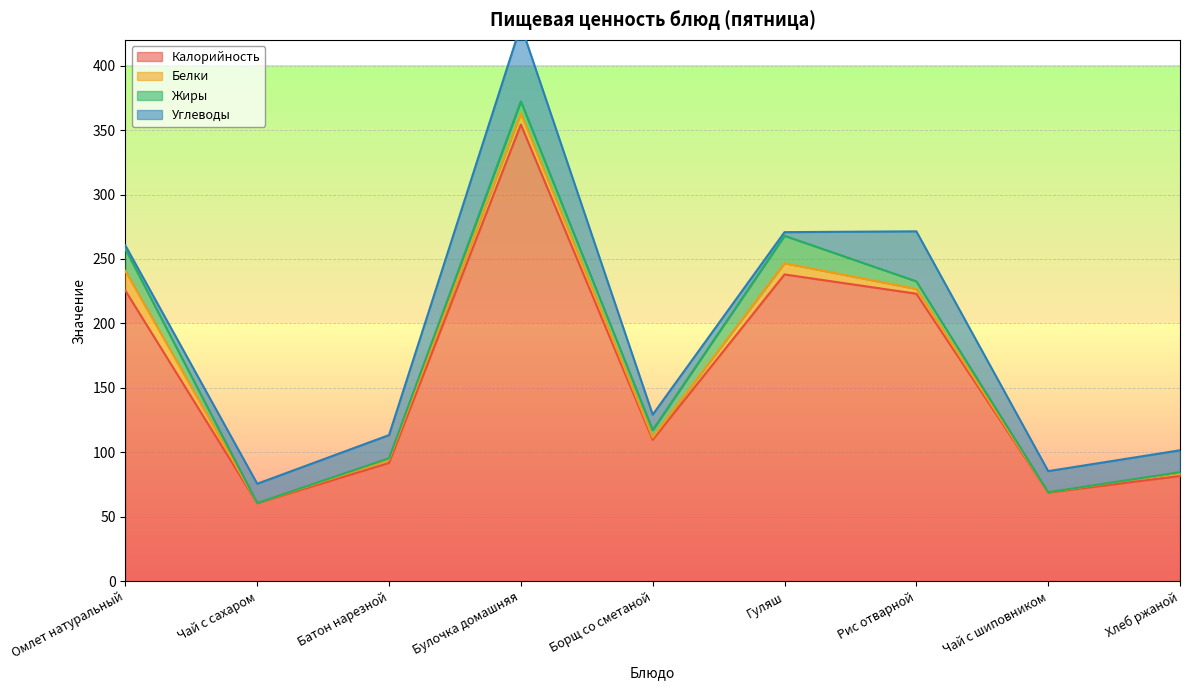

What is the label of the 5th point from the left?

Борщ со сметаной